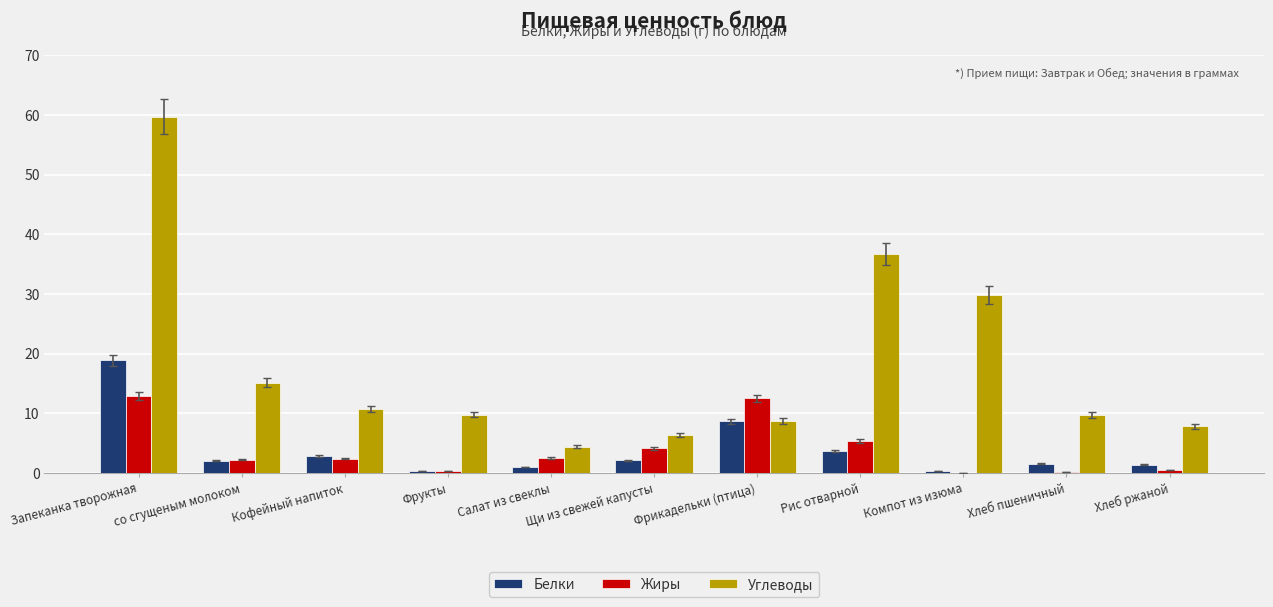

Which series has the largest total across all categories?

Углеводы